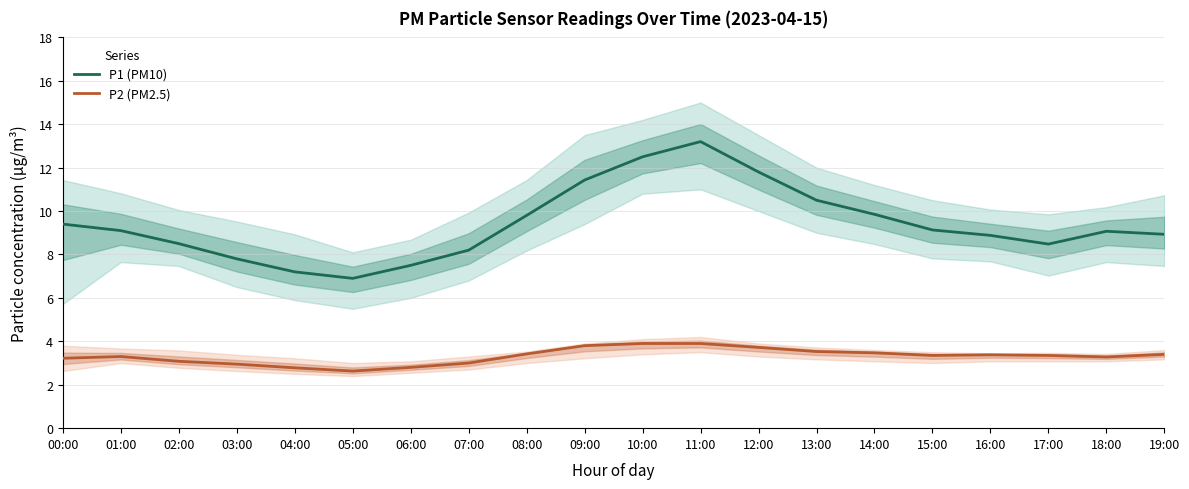

At how many categories does at least one series exceed 7?

19